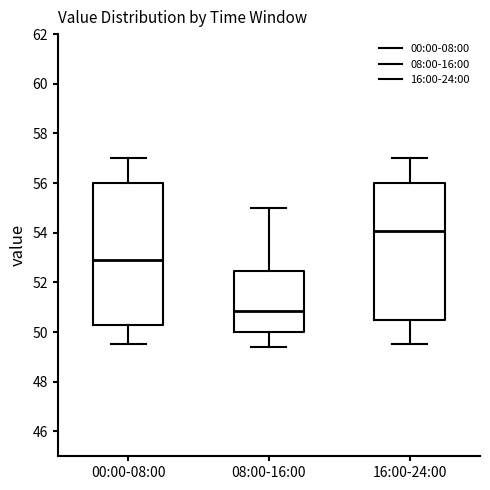

Which box's median line is the highest?

16:00-24:00